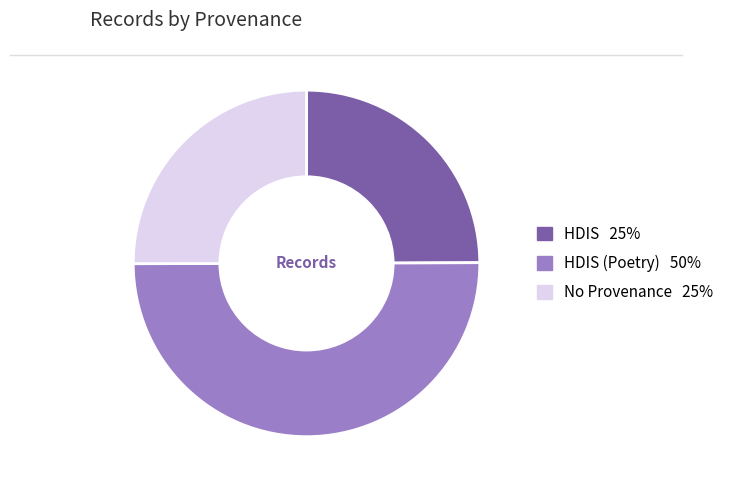

Is there any slice that represents more than half of the pie?

No